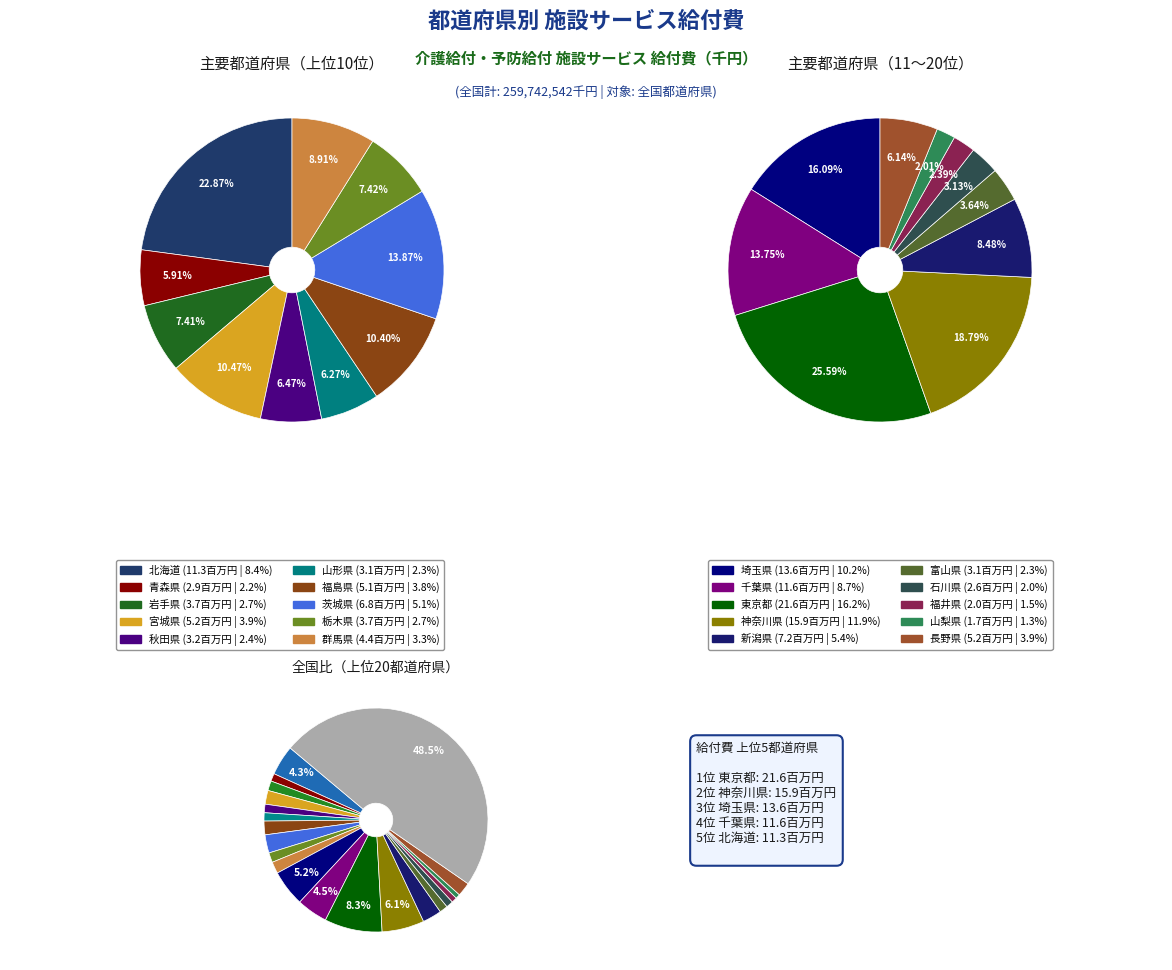

Which has a higher value, 長野県 or 埼玉県?

埼玉県